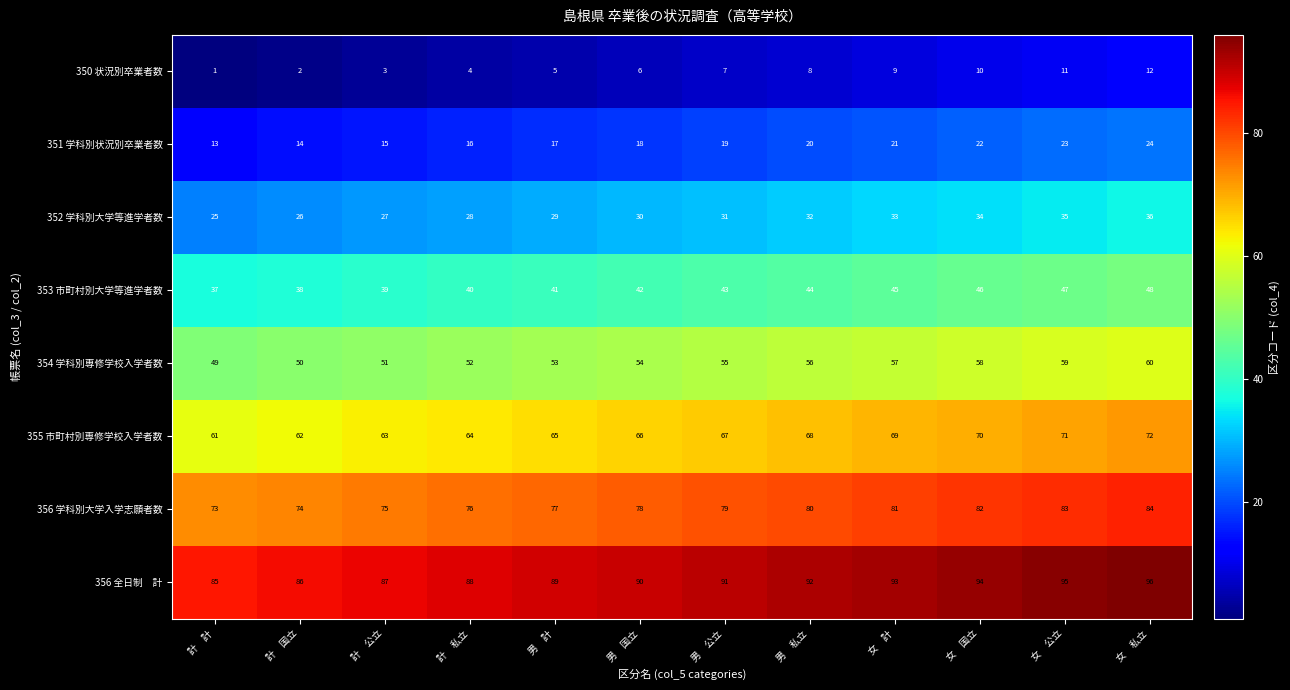

What is the spread (max minus min) of values at 男　私立?

84